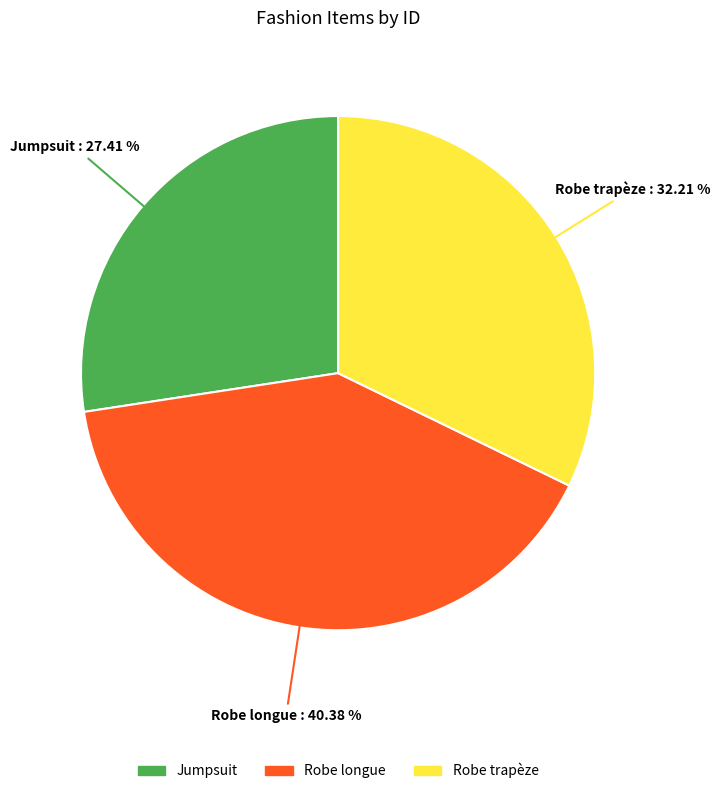

To the nearest percent, what is the average slice percentage?

33%